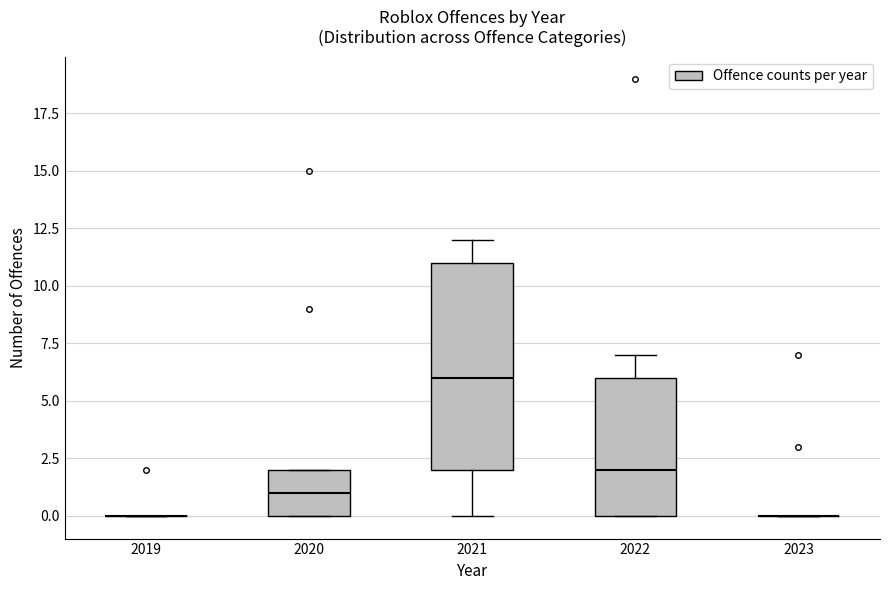

Reading left to right, transcribe this box plot: for each box, give where its median line is, the range the box spans, and where its two whiskers end, as read against the y-axis. The values are not printed on the chart, so give them approximately, as read against the axis.

2019: box collapsed to a line at 0, whiskers 0 to 0
2020: median 1, box 0 to 2, whiskers 0 to 2
2021: median 6, box 2 to 11, whiskers 0 to 12
2022: median 2, box 0 to 6, whiskers 0 to 7
2023: box collapsed to a line at 0, whiskers 0 to 0